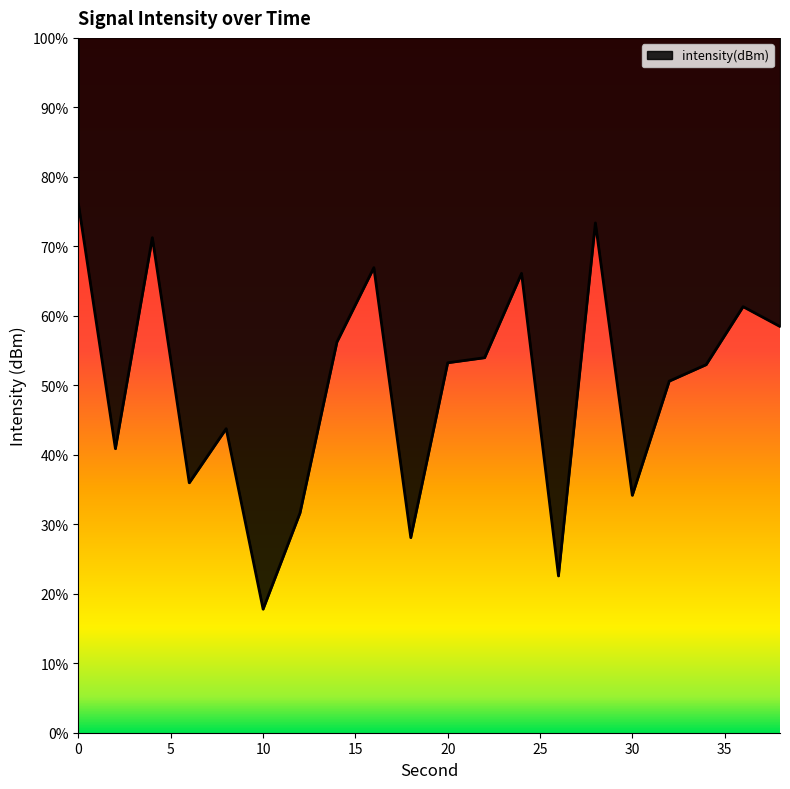

Does the chart display data point markers on the line(s)?

No